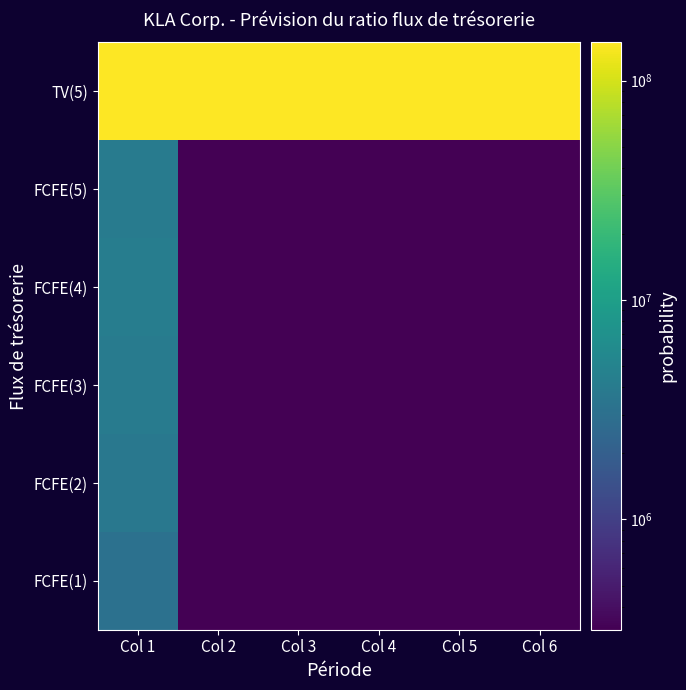

At Col 4, list the series in order from smallest to largest.

FCFE(1), FCFE(2), FCFE(3), FCFE(4), FCFE(5), TV(5)